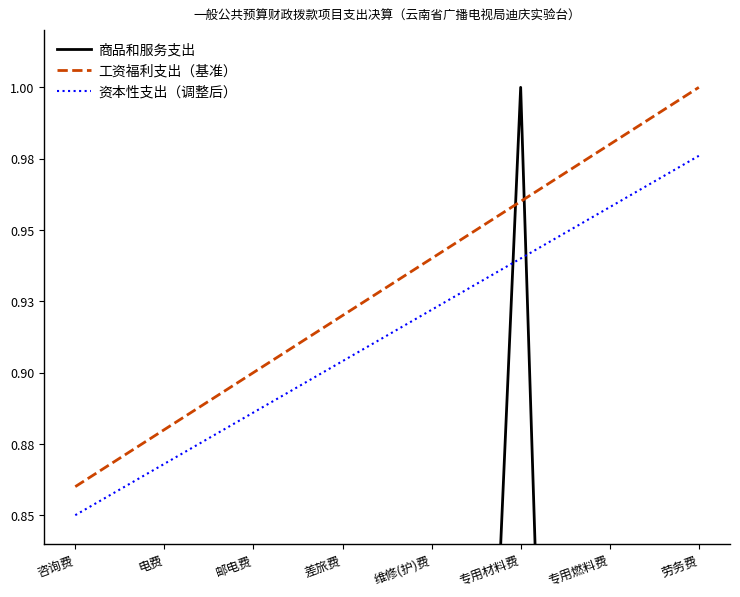

What is the value of the 资本性支出（调整后） point at the 2nd from the left?

0.9